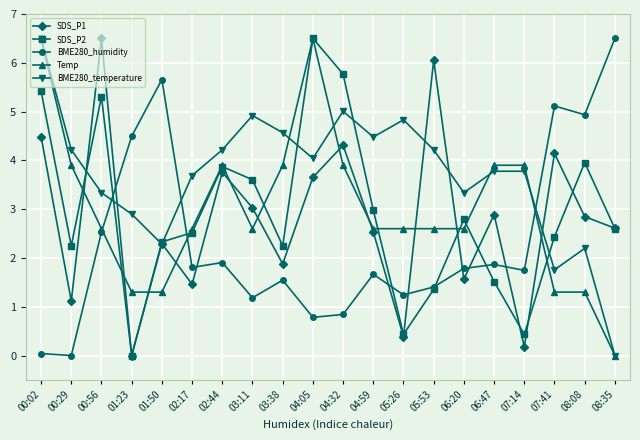

How many values in the BME280_humidity series exceed 1?

16